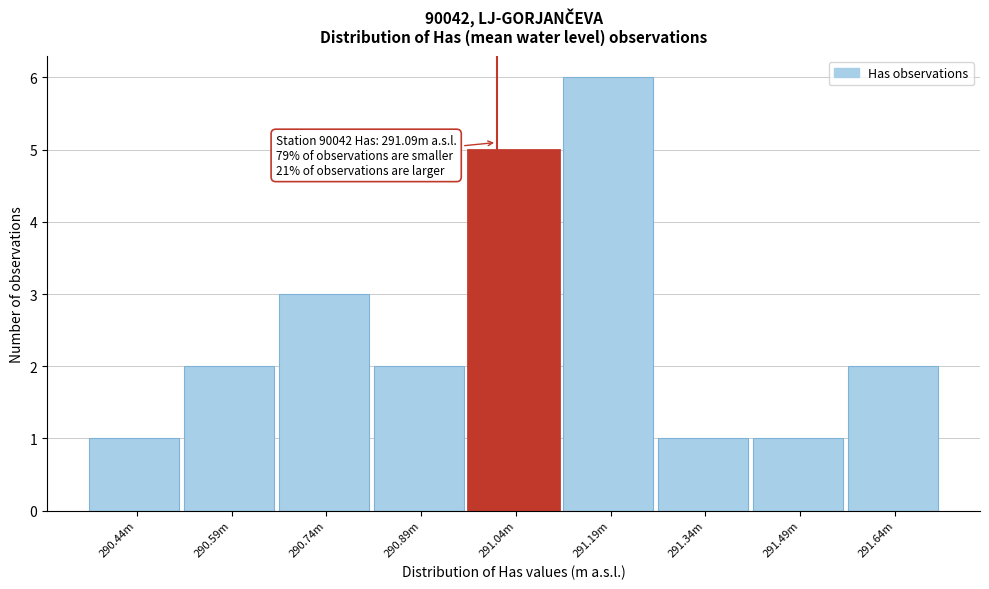

Reading left to right, what are all the values shown in this chart?

1	2	3	2	5	6	1	1	2